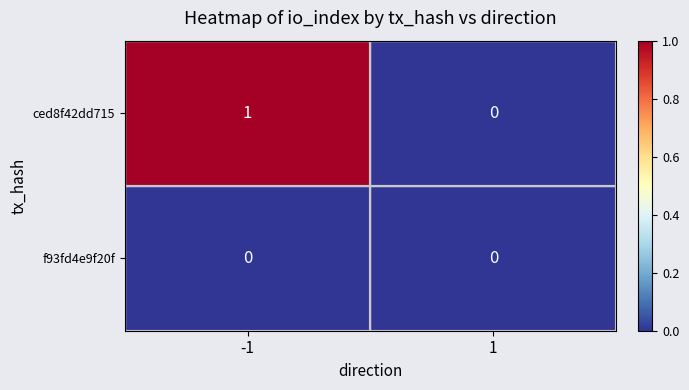

Rank the series by their average value, from highest to lowest.

ced8f42dd715, f93fd4e9f20f